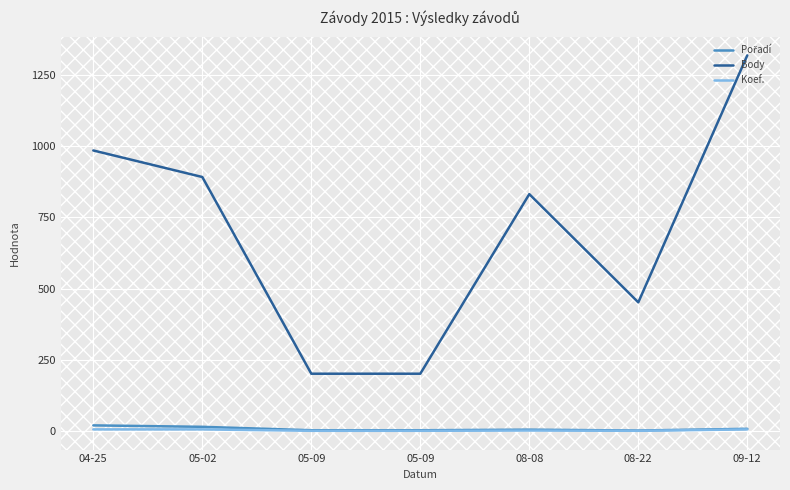

Between 05-02 and 09-12, which series saw the biggest shift?

Body